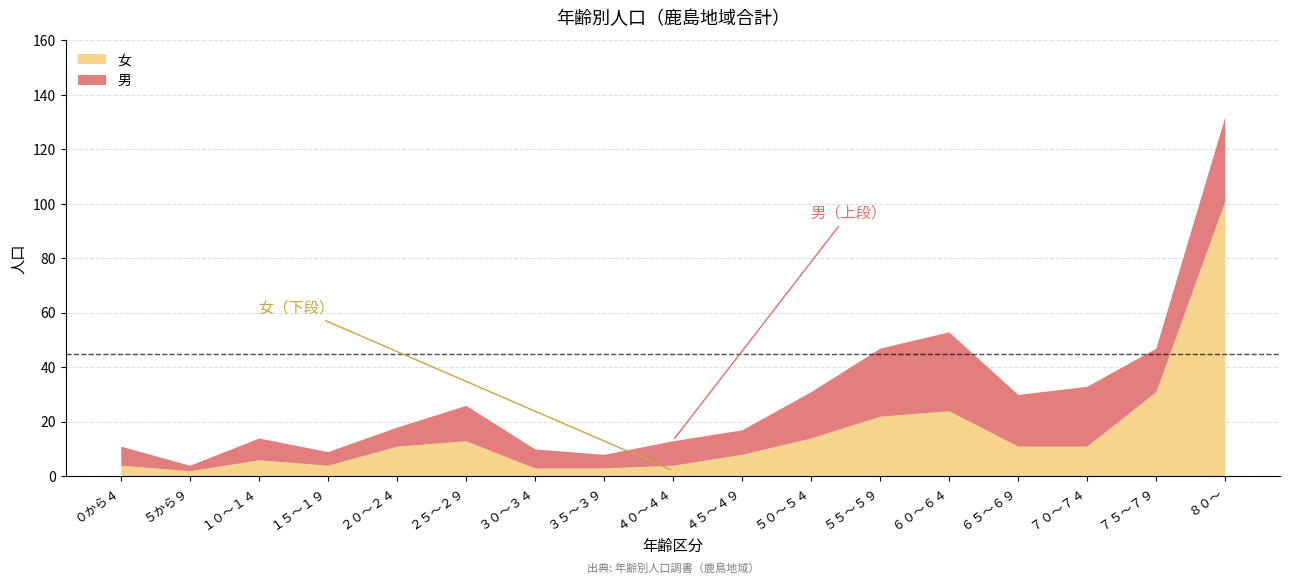

At which category does 女 reach its first local peak?

１０～１４